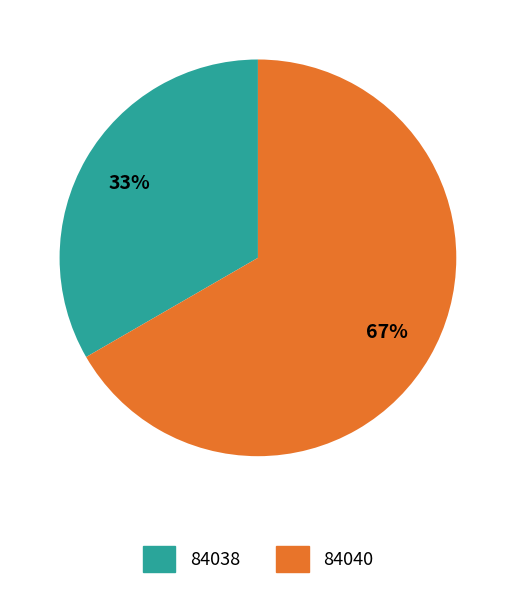

How many segments does this pie chart have?

2